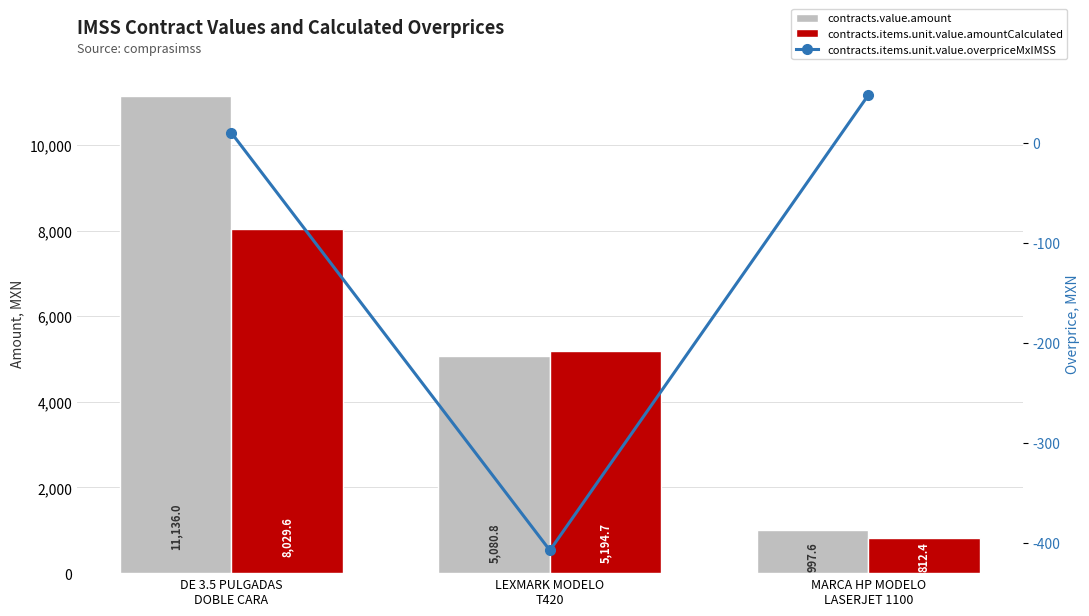

Which series has the widest spread of values?

contracts.value.amount